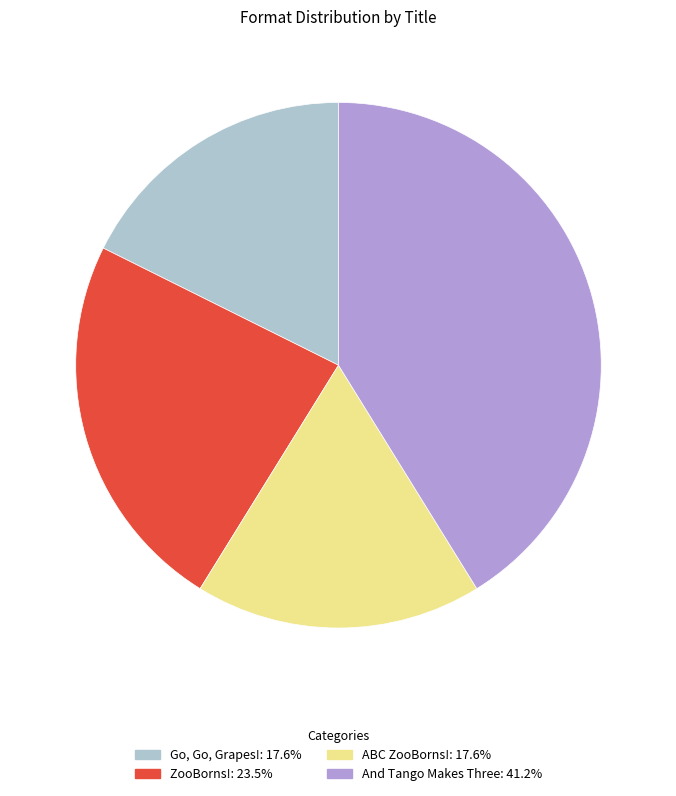

Between Go, Go, Grapes! and ZooBorns!, which is larger?

ZooBorns!